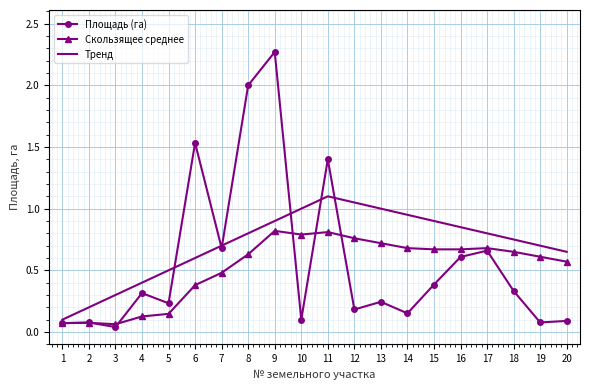

Which series has the widest spread of values?

Площадь (га)